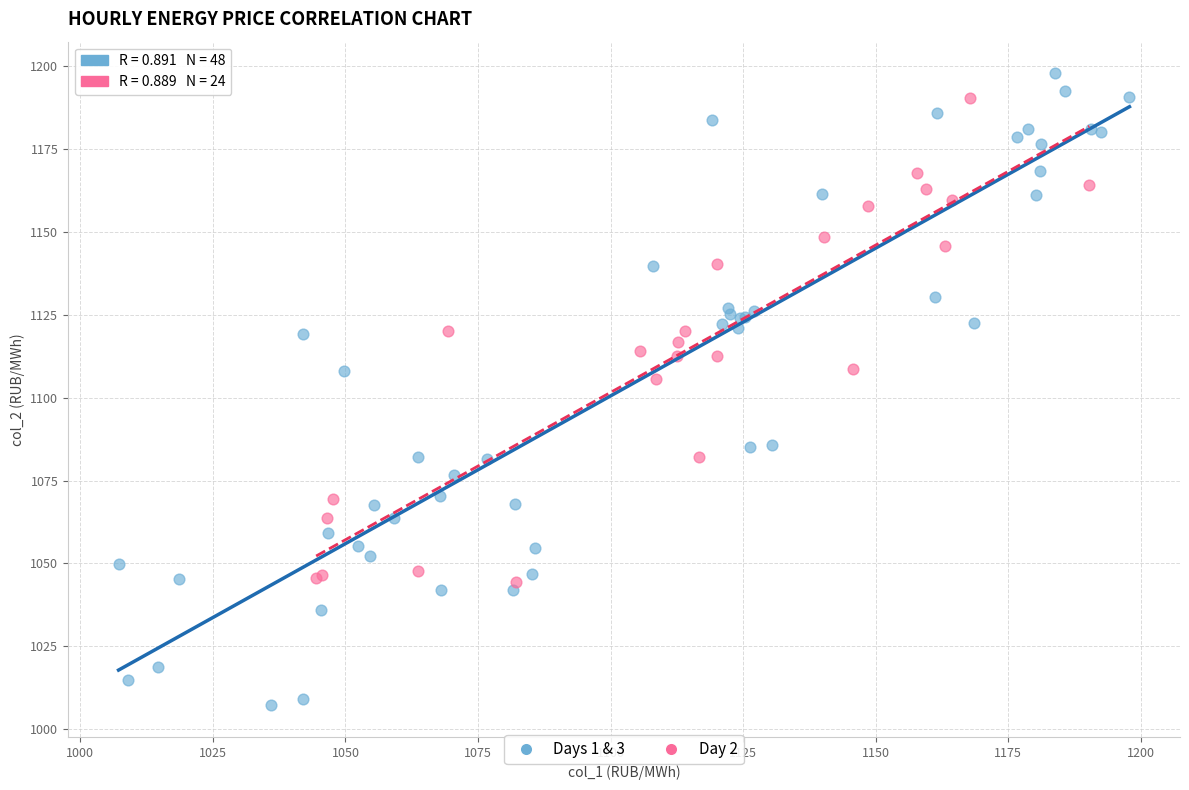

What are all the series names shown in the legend?

Days 1 & 3, Day 2